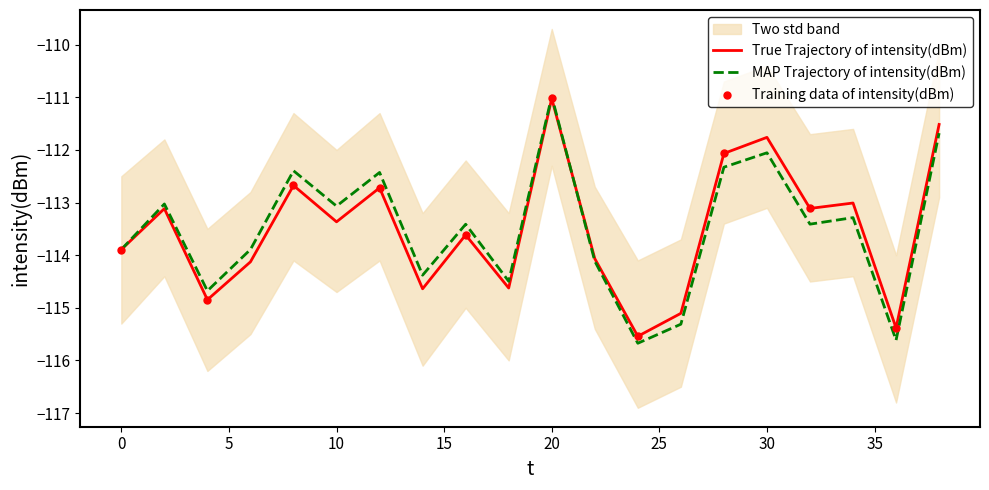

At how many categories does at least one series exceed -112?

3